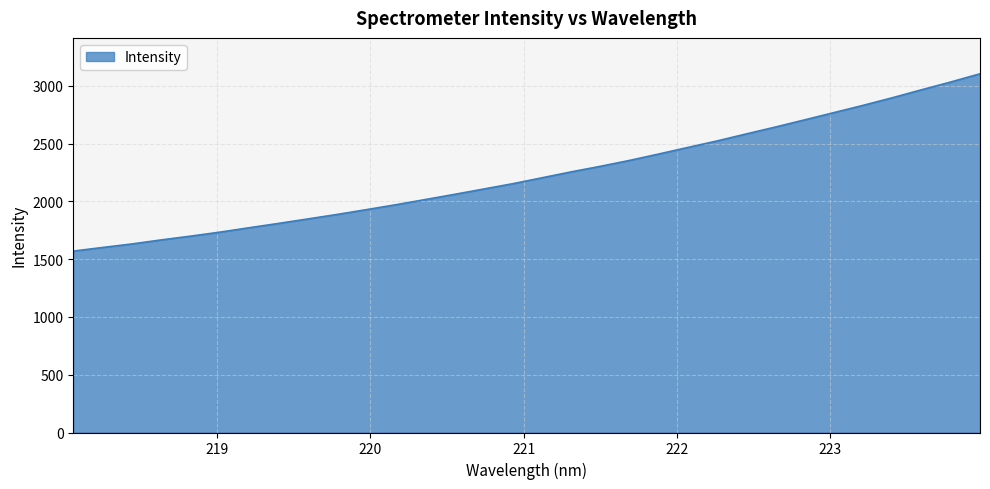

What is the greatest value displayed?

3105.1